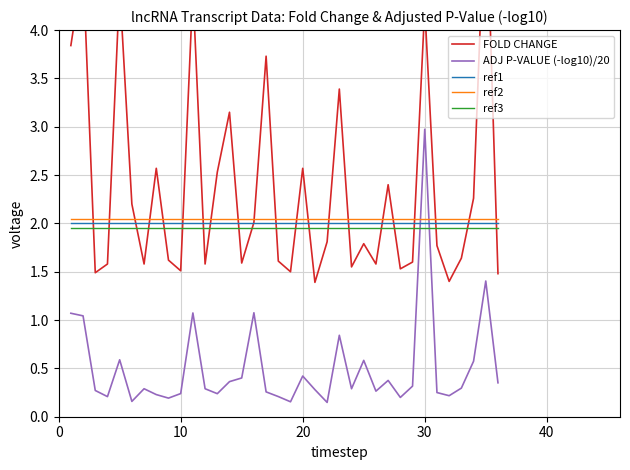

After their last crossing, which series has the higher values: ADJ P-VALUE (-log10)/20 or ref3?

ref3